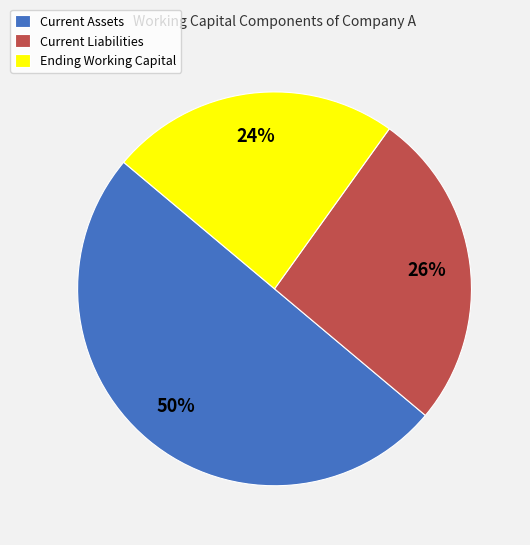

Does Ending Working Capital represent more than half of the total?

No